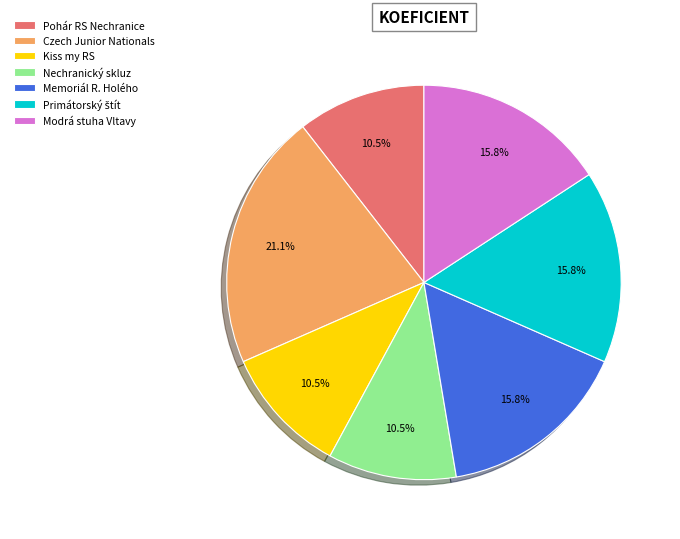

To the nearest percent, what is the average slice percentage?

14%